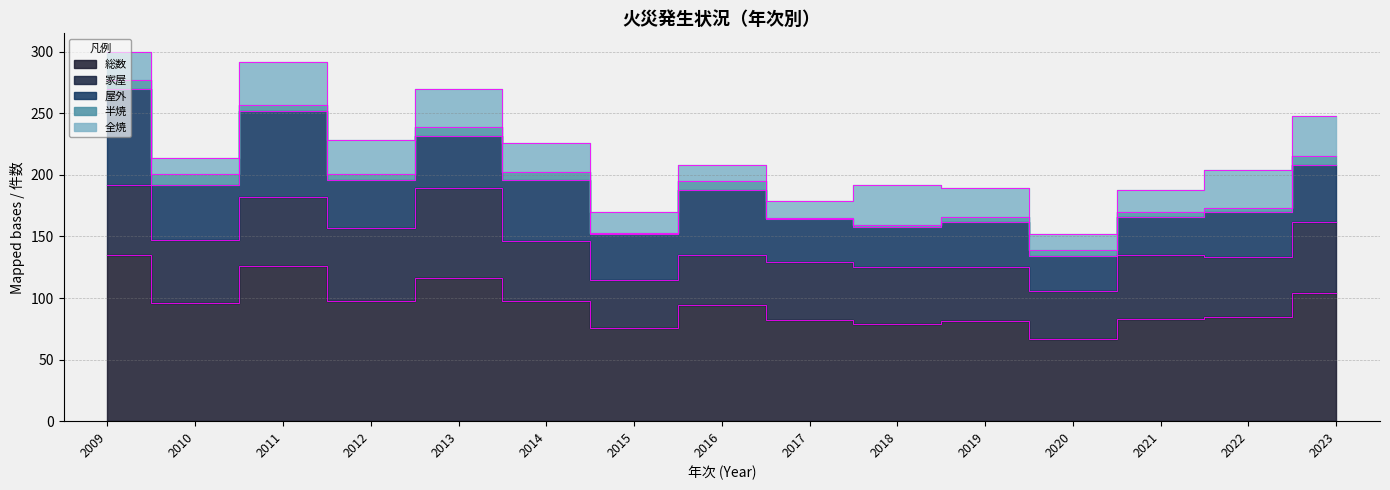

The value of 全焼 at 2020 is 13. True or false?

True